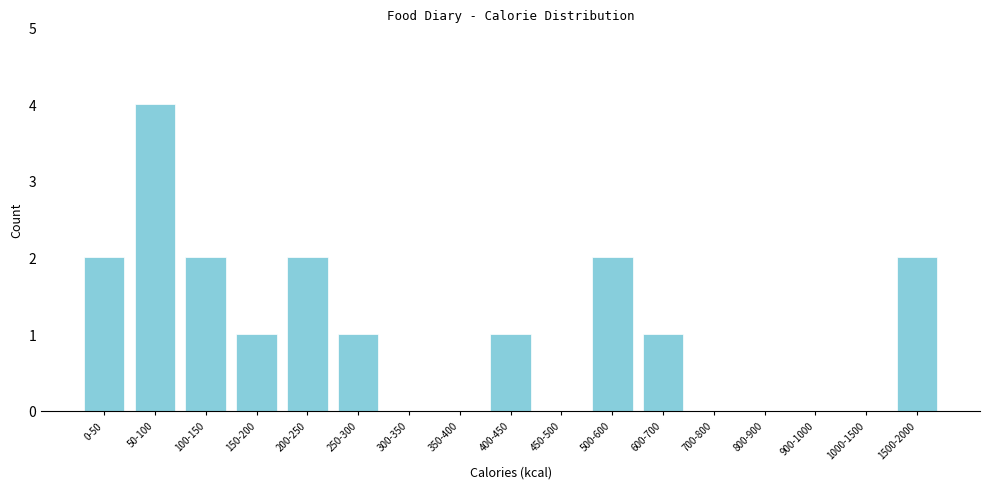

Reading left to right, list all the values displayed in this chart.

0-50=2	50-100=4	100-150=2	150-200=1	200-250=2	250-300=1	300-350=0	350-400=0	400-450=1	450-500=0	500-600=2	600-700=1	700-800=0	800-900=0	900-1000=0	1000-1500=0	1500-2000=2